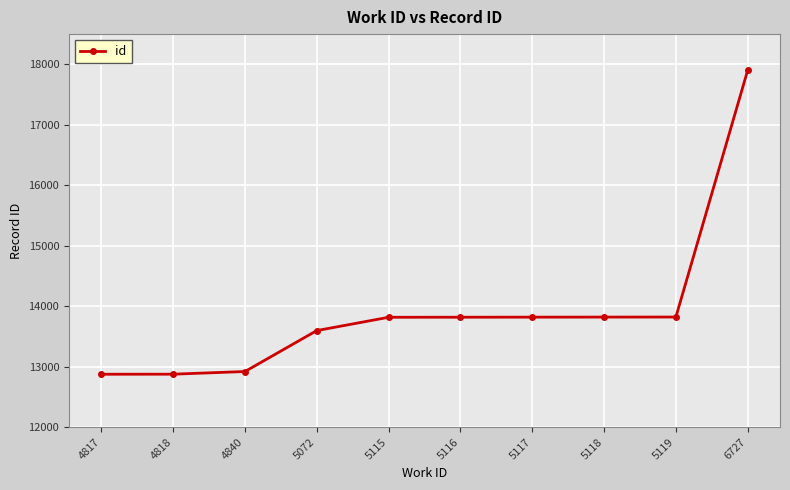

What is the value of the 7th point from the left?

13819